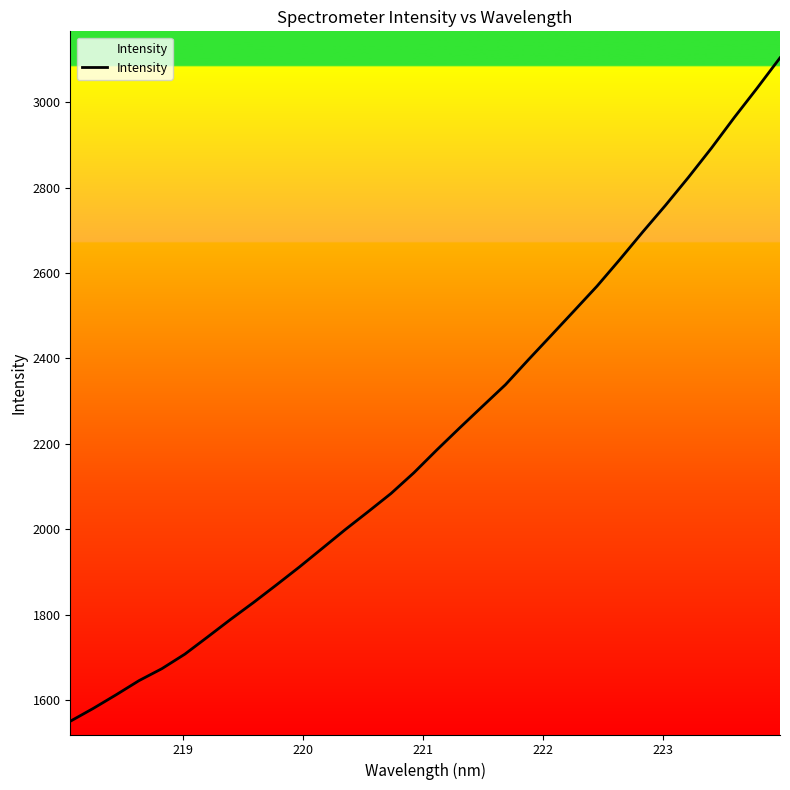

Reading left to right, list all the values displayed in this chart.

1550.4	1580.4	1612.4	1645.6	1673.7	1707.6	1748.1	1789.2	1828.7	1869.9	1911.8	1955.4	1999.2	2041.2	2083.9	2132.5	2185.8	2237.5	2288.3	2338.7	2397.0	2454.2	2511.7	2569.4	2632.0	2696.5	2759.2	2824.5	2892.6	2964.3	3033.2	3104.1